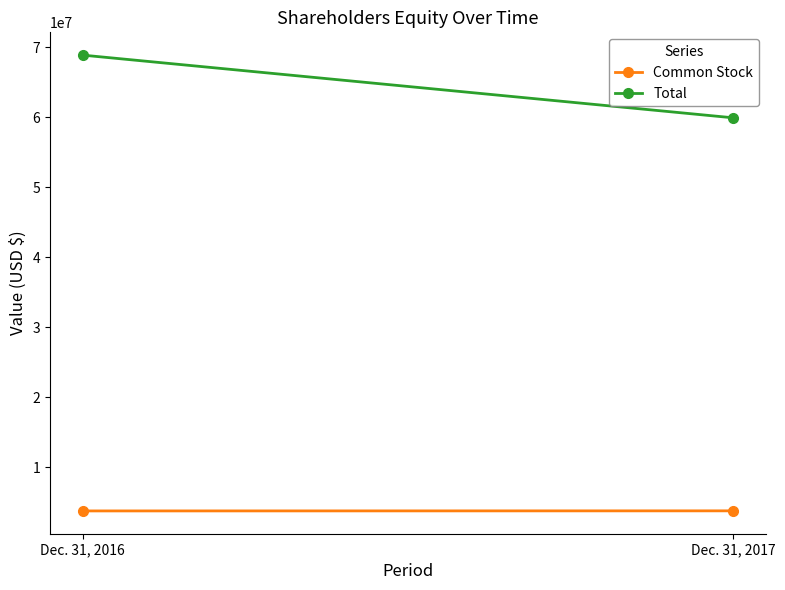

Rank the series by their average value, from lowest to highest.

Common Stock, Total